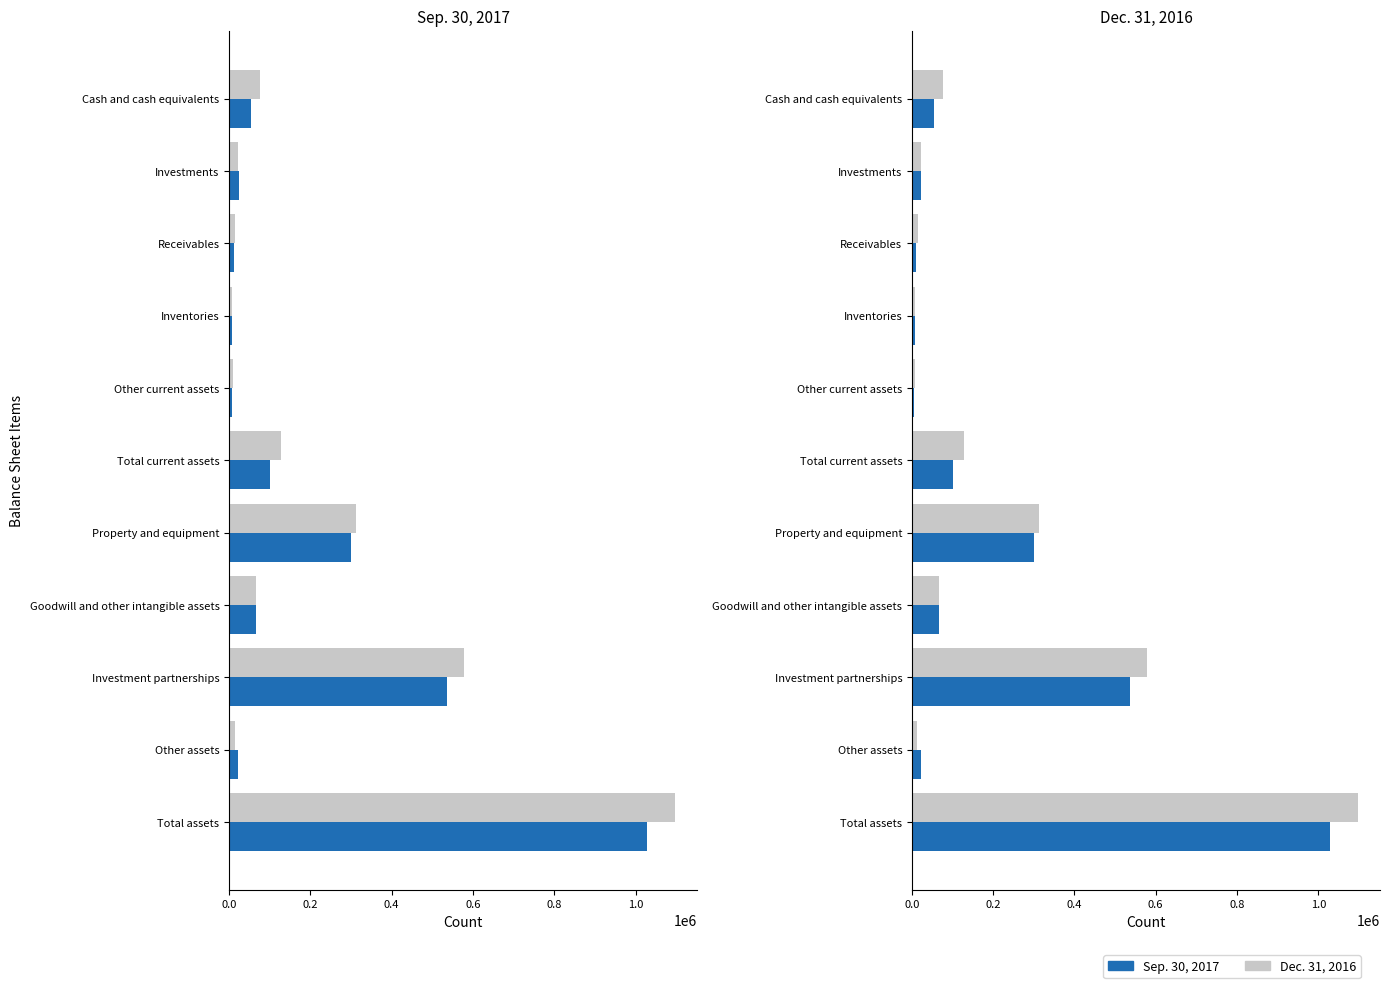

Is it true that Dec. 31, 2016 equals 24053 at Receivables?

False